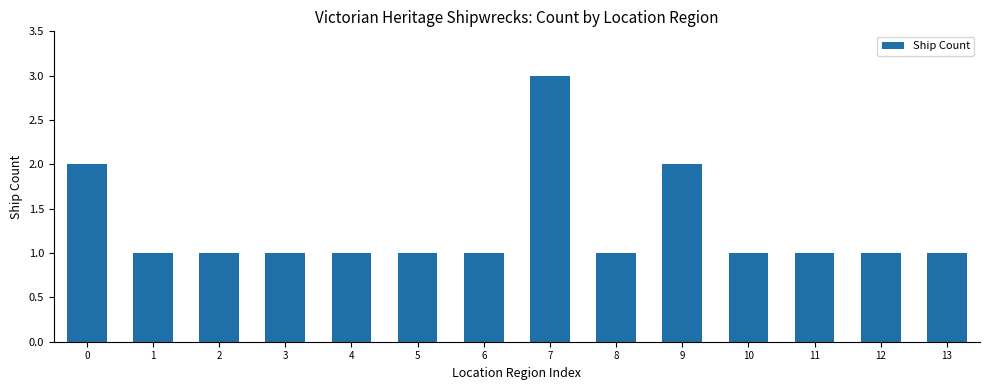

What is the average value?

1